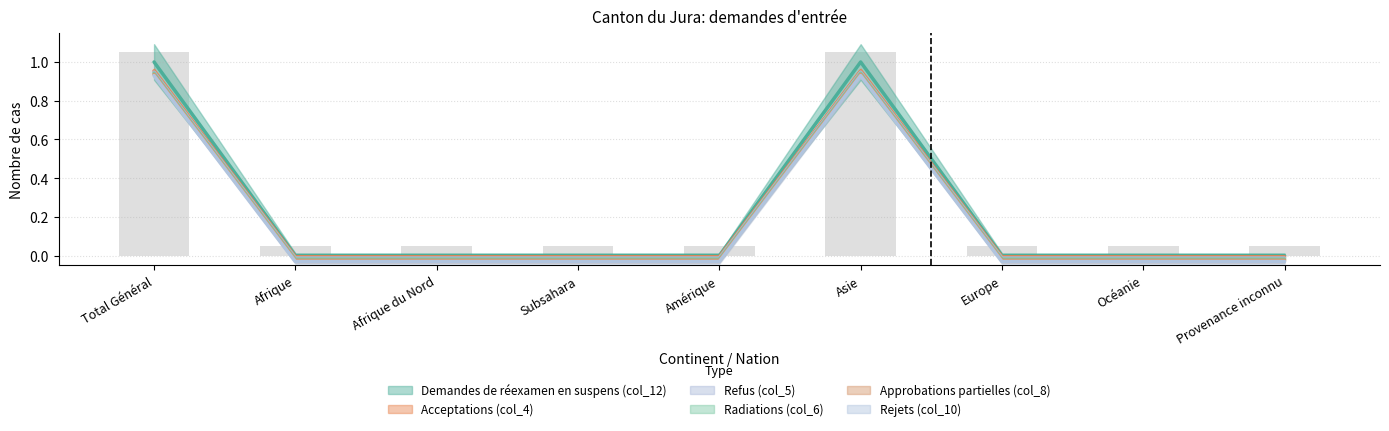

Does the chart contain stacked bars?

No